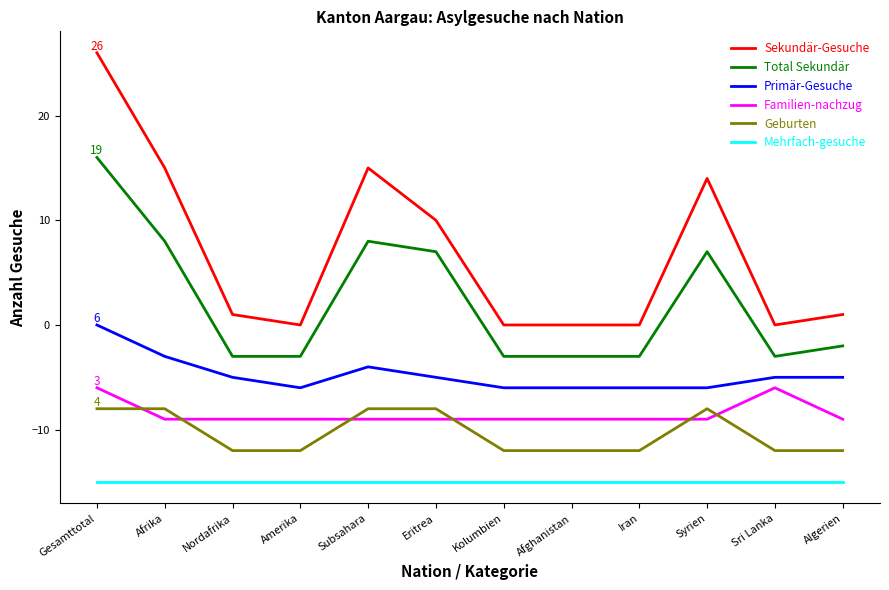

What is the average value of the Sekundär-Gesuche series?

7